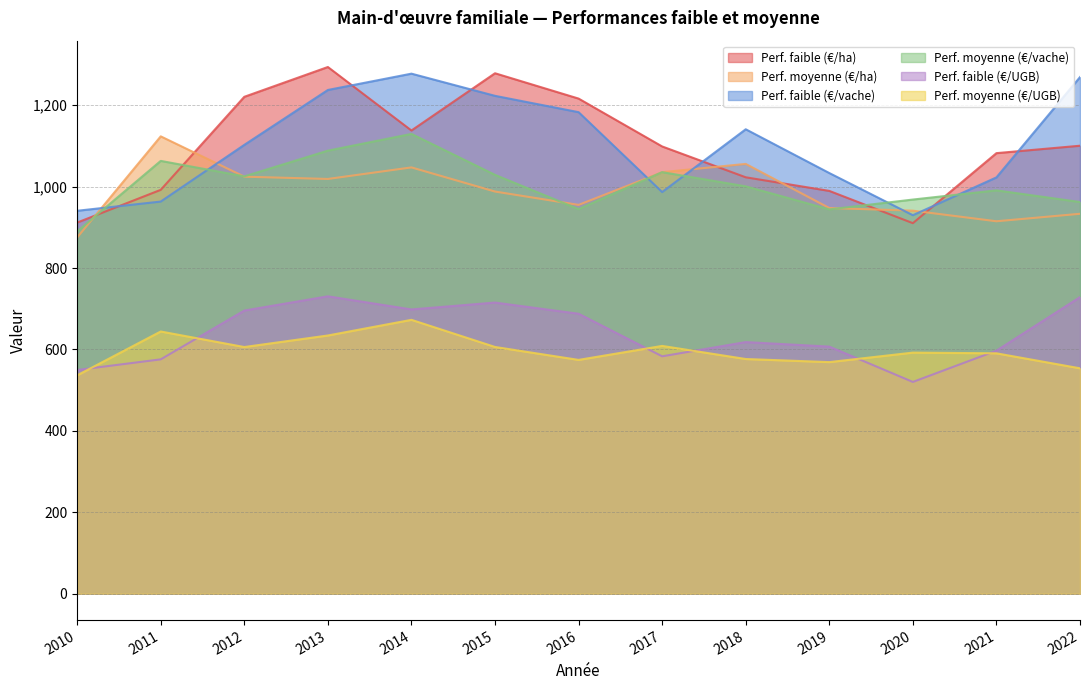

Reading left to right, extract all data points from this chart.

Perf. faible (€/ha): 2010=911.7	2011=992.1	2012=1220.6	2013=1293.8	2014=1137.8	2015=1278.4	2016=1216.2	2017=1098.7	2018=1022.9	2019=989.5	2020=910.2	2021=1082.2	2022=1100.4
Perf. moyenne (€/ha): 2010=875.1	2011=1123.5	2012=1024.4	2013=1018.8	2014=1047.2	2015=987.9	2016=955.1	2017=1035.4	2018=1055.8	2019=947.4	2020=940.9	2021=914.9	2022=933.3
Perf. faible (€/vache): 2010=940.6	2011=963.3	2012=1102.5	2013=1237.4	2014=1277.4	2015=1223.0	2016=1182.9	2017=986.6	2018=1140.8	2019=1033.3	2020=929.8	2021=1022.6	2022=1269.0
Perf. moyenne (€/vache): 2010=889.9	2011=1063.2	2012=1025.2	2013=1088.4	2014=1129.5	2015=1028.9	2016=944.7	2017=1035.5	2018=1000.7	2019=944.1	2020=968.2	2021=990.9	2022=962.1
Perf. faible (€/UGB): 2010=549.6	2011=575.7	2012=695.6	2013=730.6	2014=698.4	2015=715.3	2016=687.8	2017=583.2	2018=618.2	2019=607.1	2020=520.2	2021=597.1	2022=728.6
Perf. moyenne (€/UGB): 2010=536.5	2011=644.2	2012=606.0	2013=634.4	2014=672.8	2015=606.2	2016=574.4	2017=608.8	2018=576.6	2019=569.0	2020=592.3	2021=590.6	2022=553.8